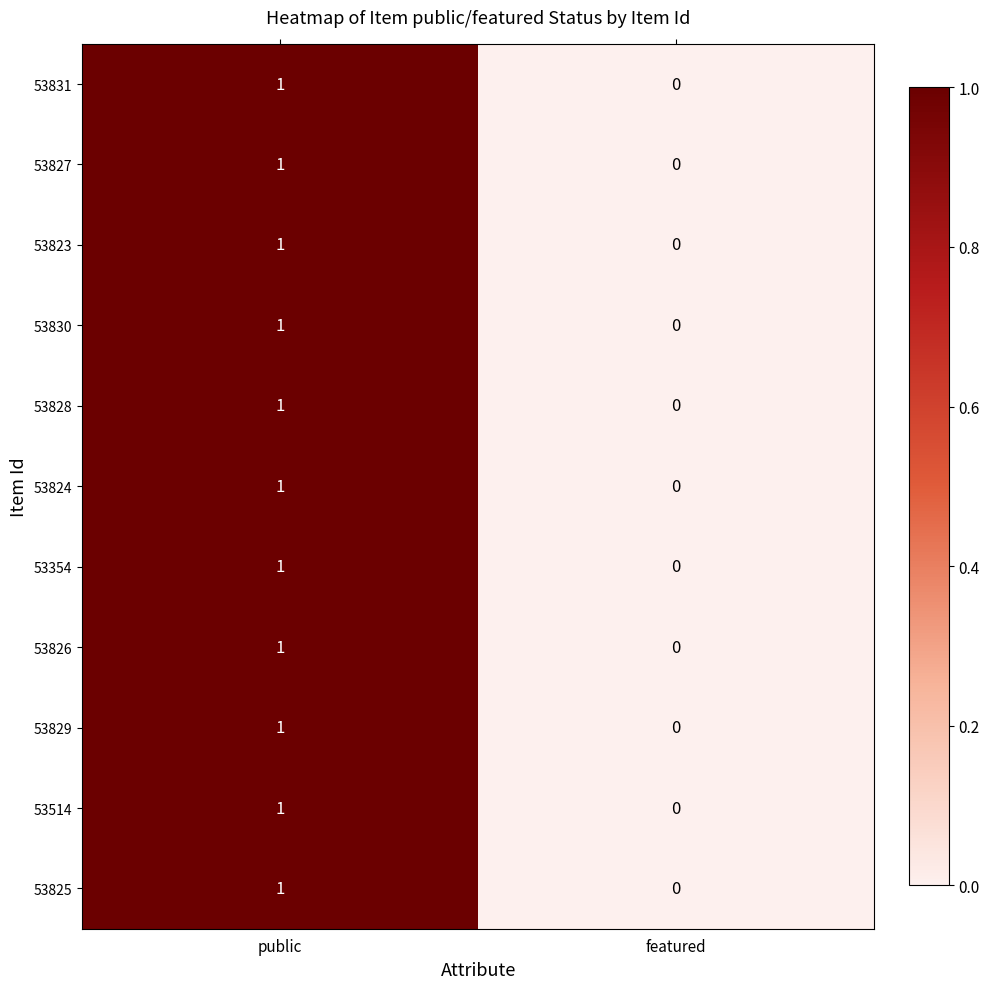

List the labels in order of 53826 value, smallest first.

featured, public